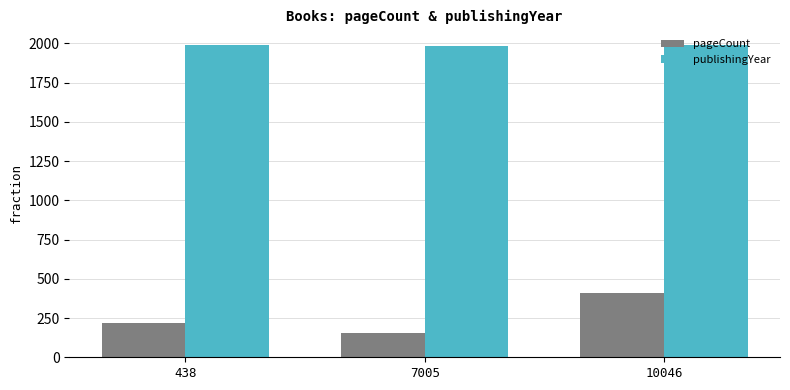

At which label does publishingYear first exceed 1988?

438